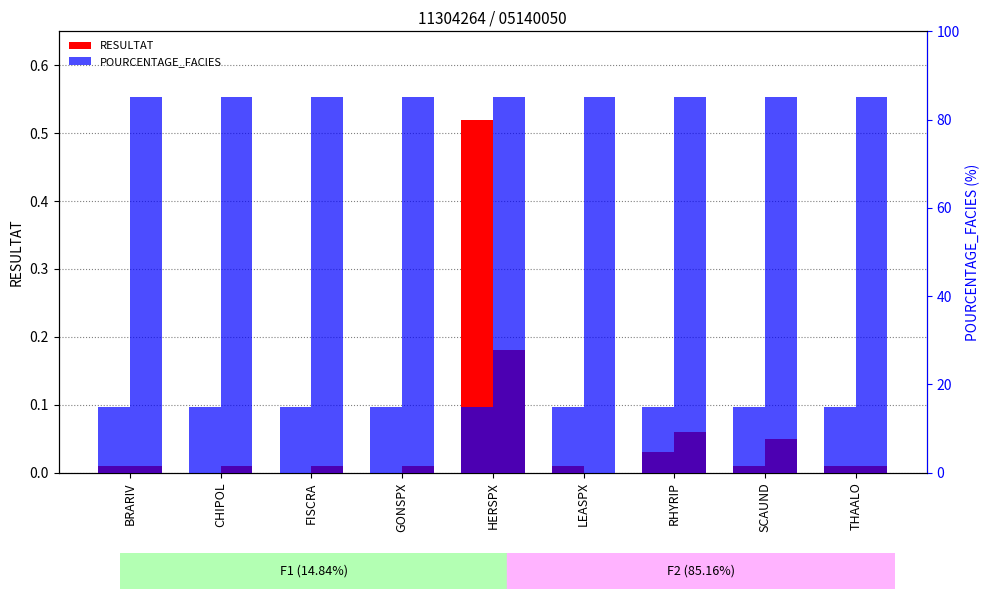

How many bars are there in total?

36